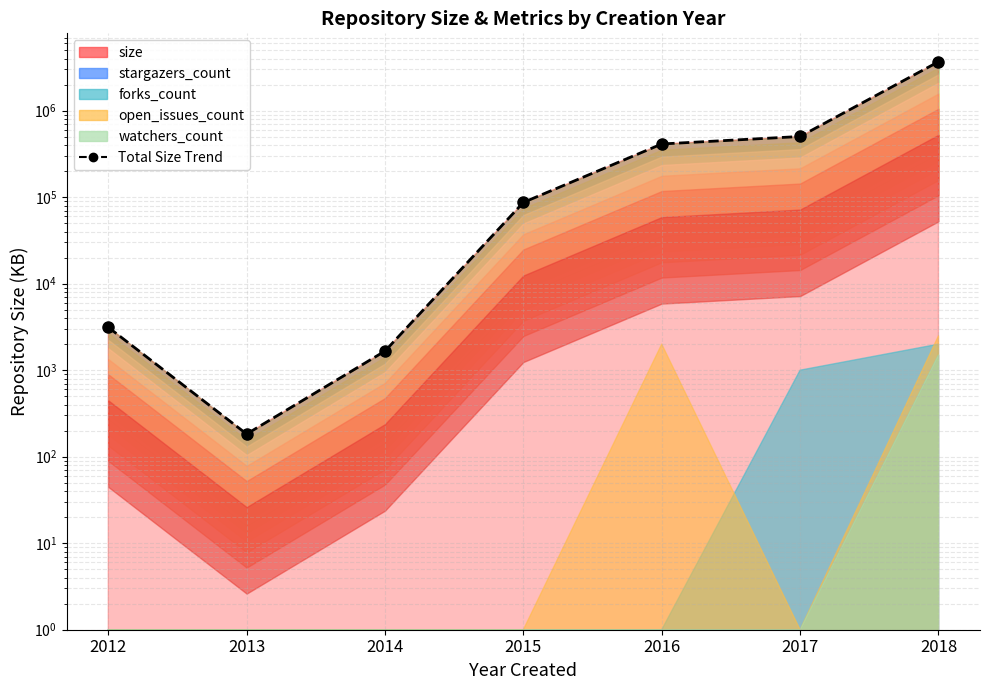

How many interior local valleys (lower than both neighbors) does the data have?

1